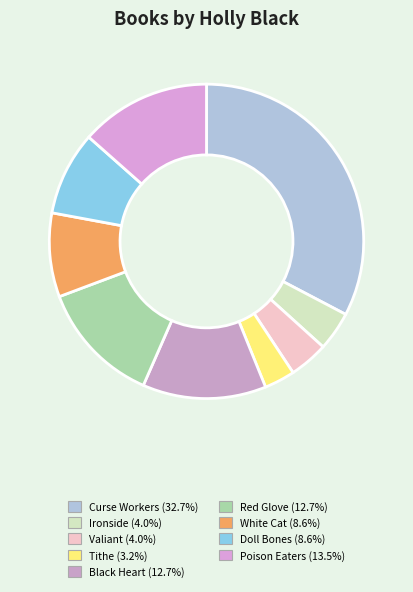

Does Tithe represent more than half of the total?

No